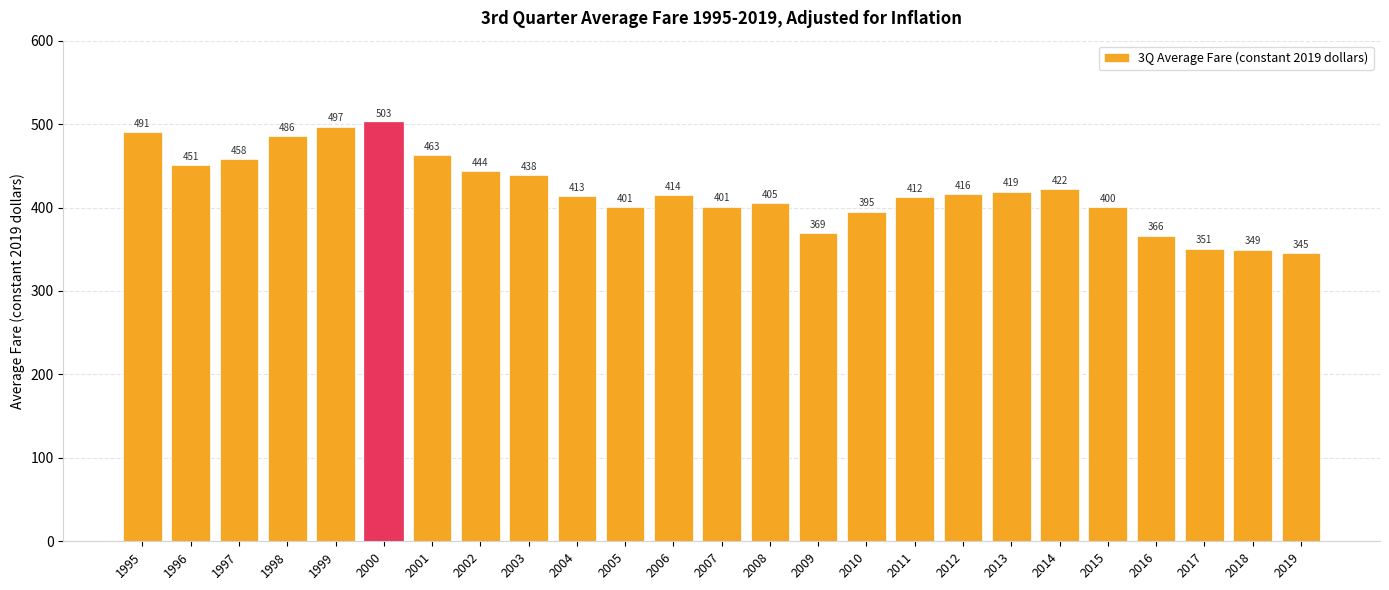

What is the average value?

420.4